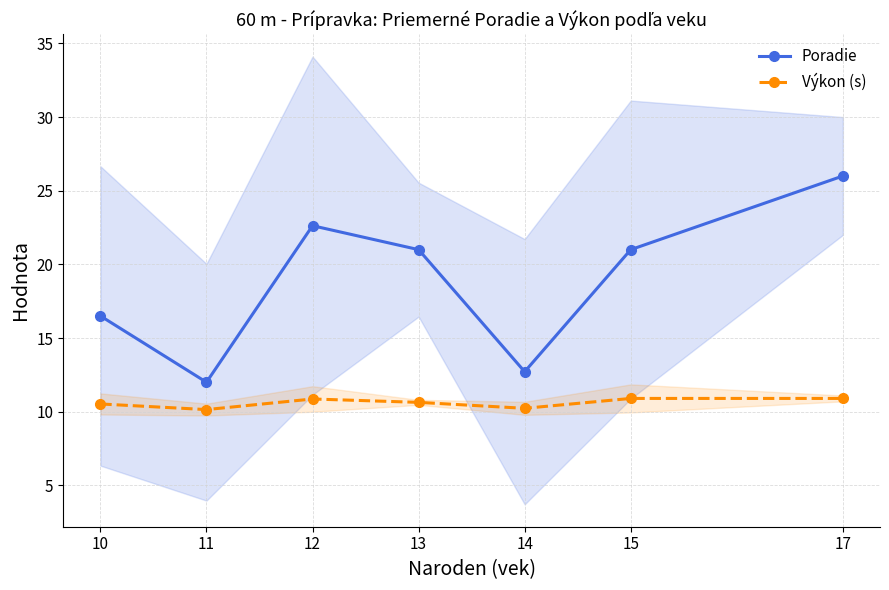

How many lines are shown in the chart?

2